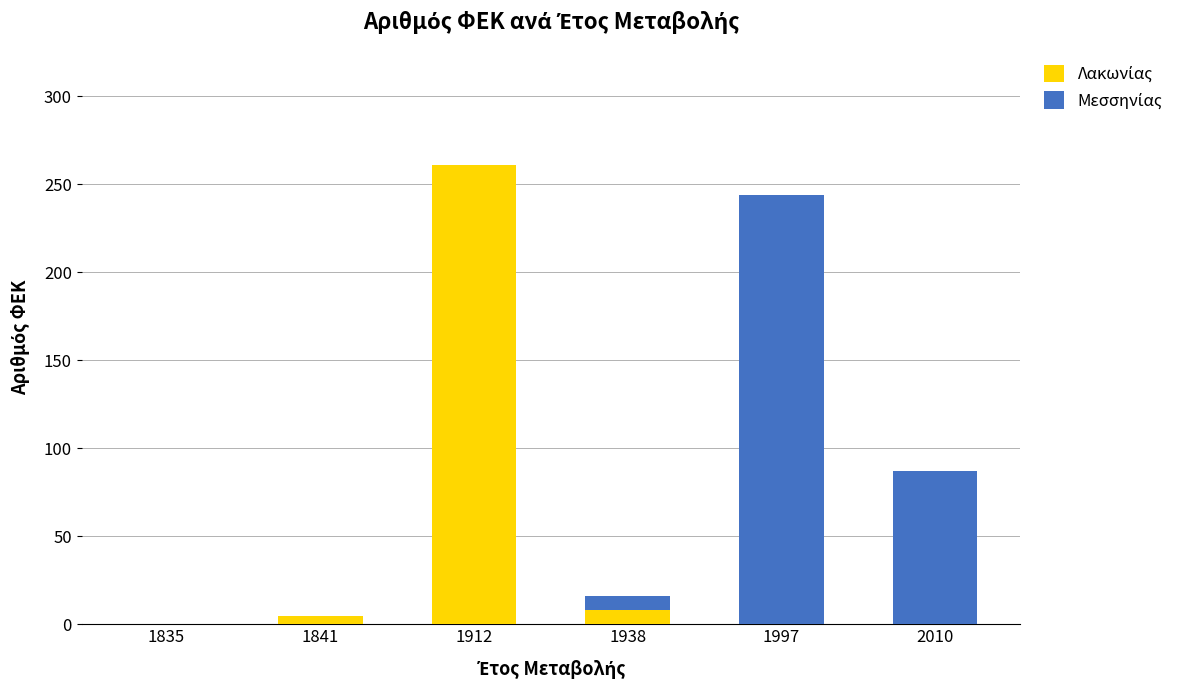

At which category is the sum across all series the highest?

1912